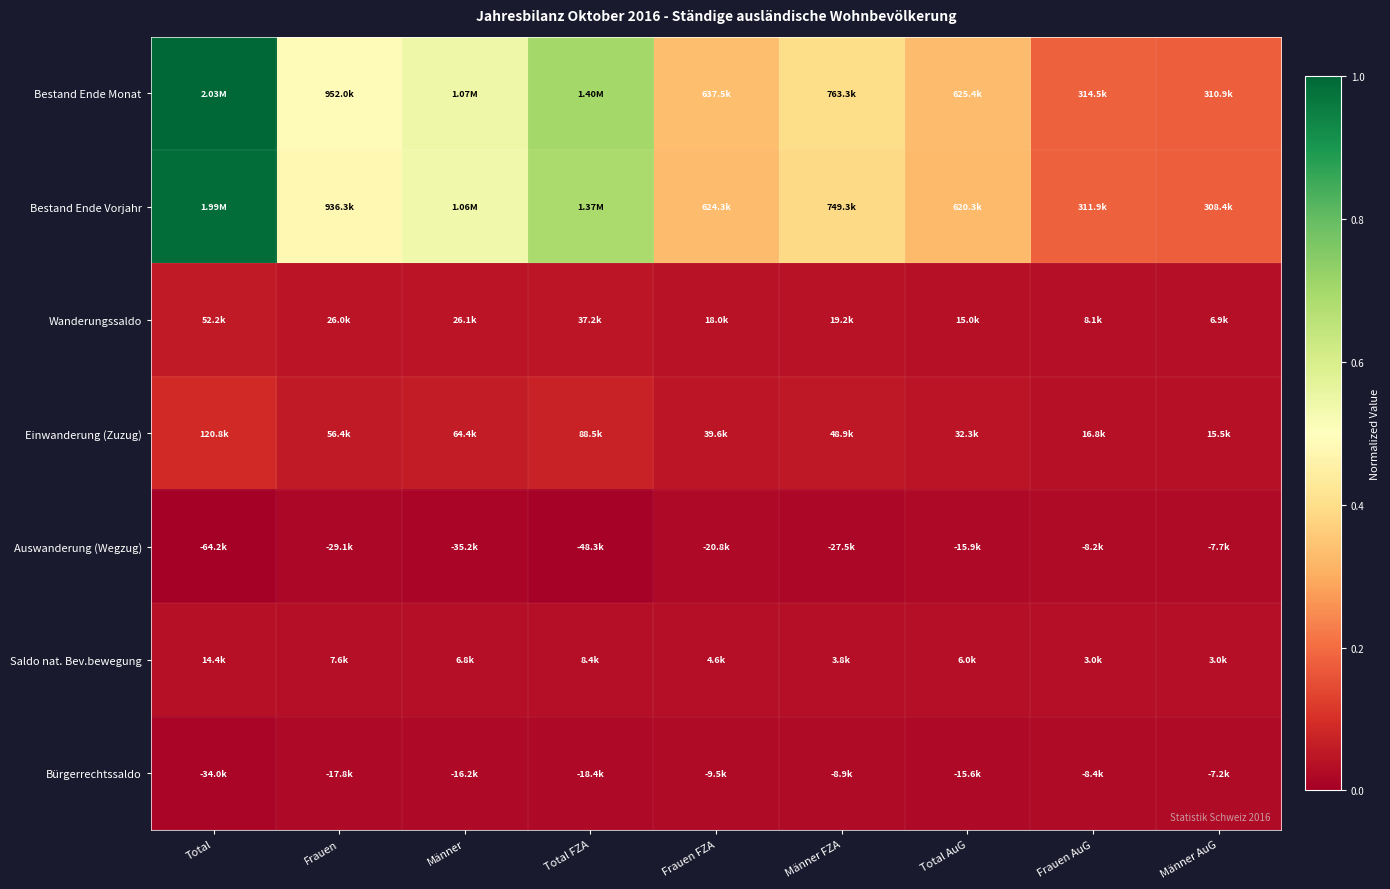

List the series in order of their peak value, highest first.

Bestand Ende Monat, Bestand Ende Vorjahr, Einwanderung (Zuzug), Wanderungssaldo, Saldo nat. Bev.bewegung, Bürgerrechtssaldo, Auswanderung (Wegzug)